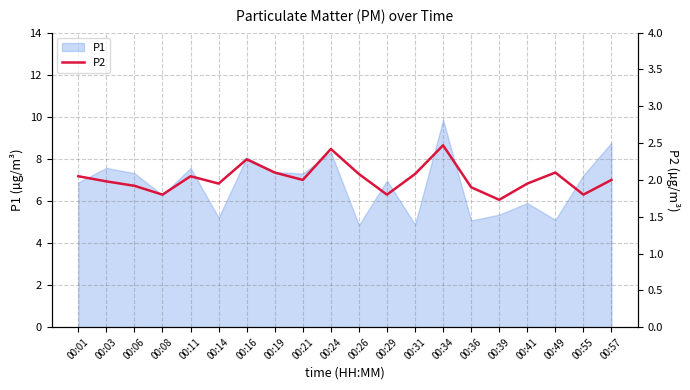

What is the value of the 15th point from the left?

1.9